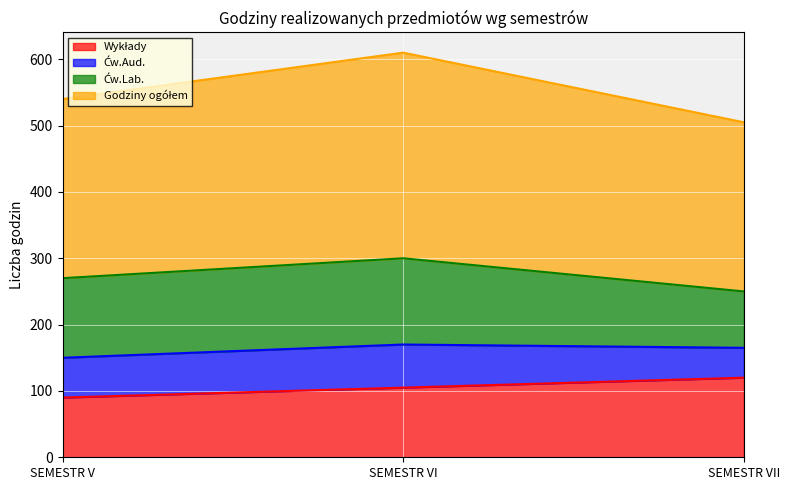

What is the minimum value shown in the chart?

90